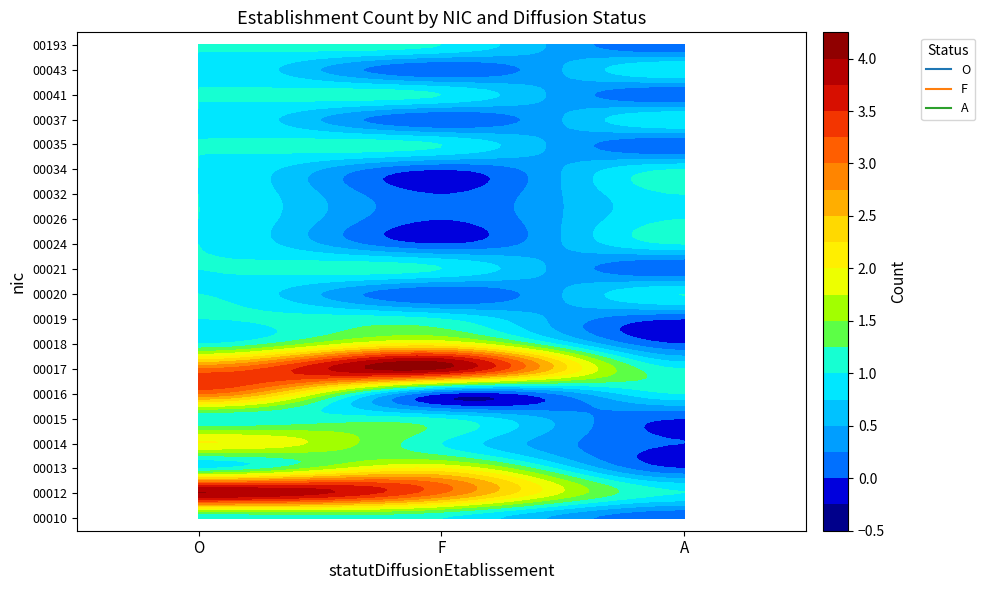

What is the spread (max minus min) of values at A?

1